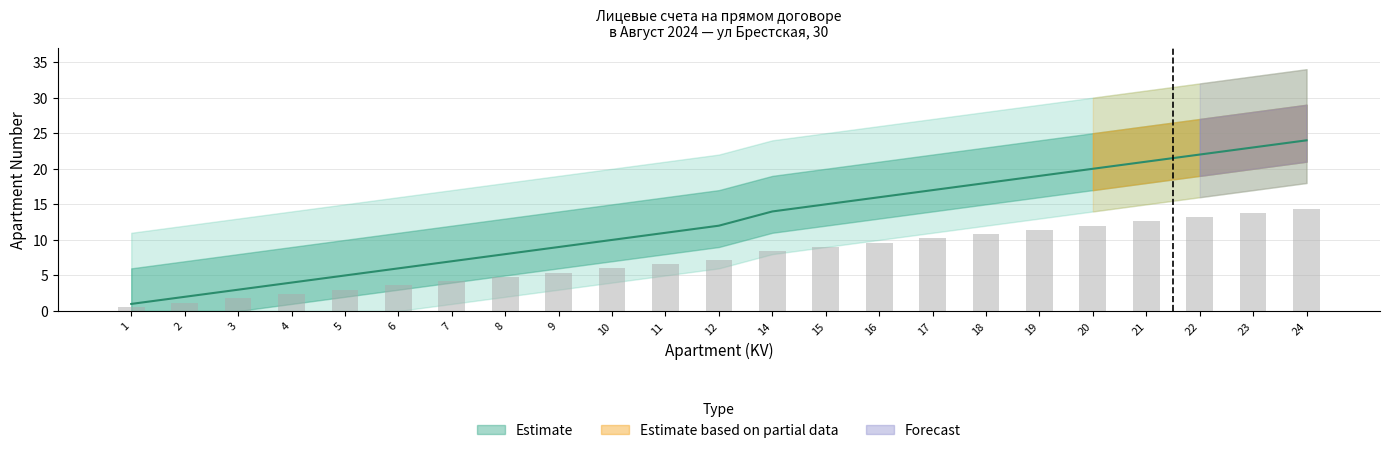

What is the maximum value shown in the chart?

14.4